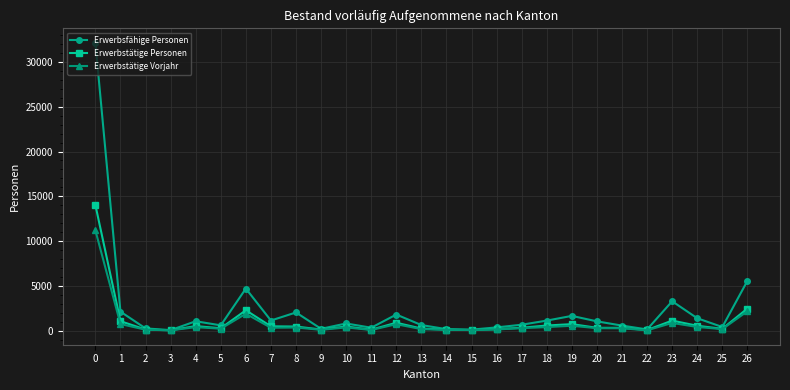

True or false: Erwerbstätige Personen has more than 0 interior local peaks.

True